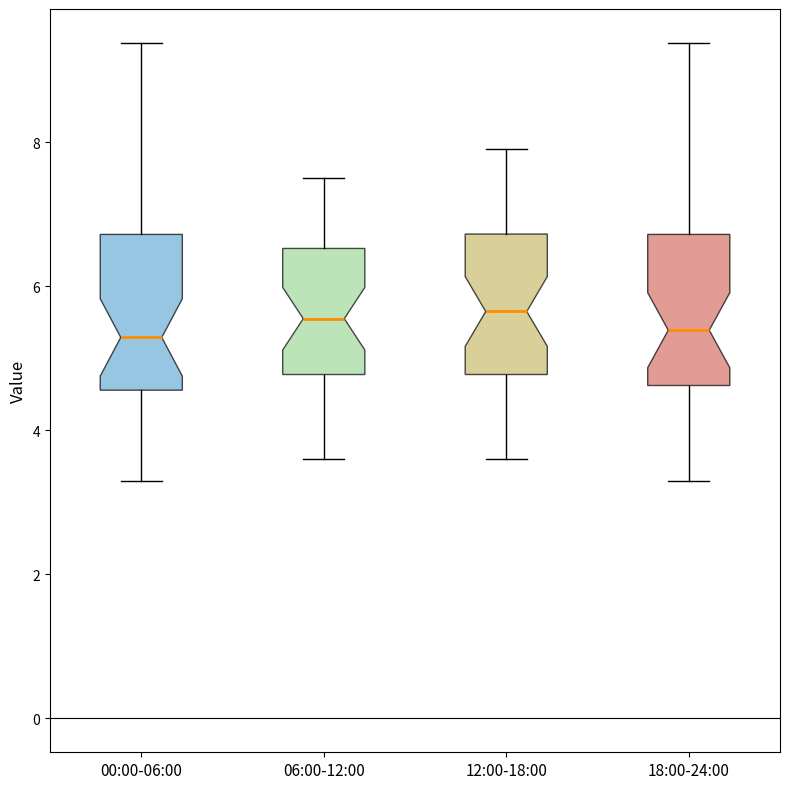

Reading left to right, transcribe this box plot: for each box, give where its median line is, the range the box spans, and where its two whiskers end, as read against the y-axis. The values are not printed on the chart, so give them approximately, as read against the axis.

00:00-06:00: median 5.2, box 4.6 to 6.8, whiskers 3.4 to 9.4
06:00-12:00: median 5.6, box 4.8 to 6.6, whiskers 3.6 to 7.6
12:00-18:00: median 5.6, box 4.8 to 6.8, whiskers 3.6 to 8.0
18:00-24:00: median 5.4, box 4.6 to 6.8, whiskers 3.4 to 9.4